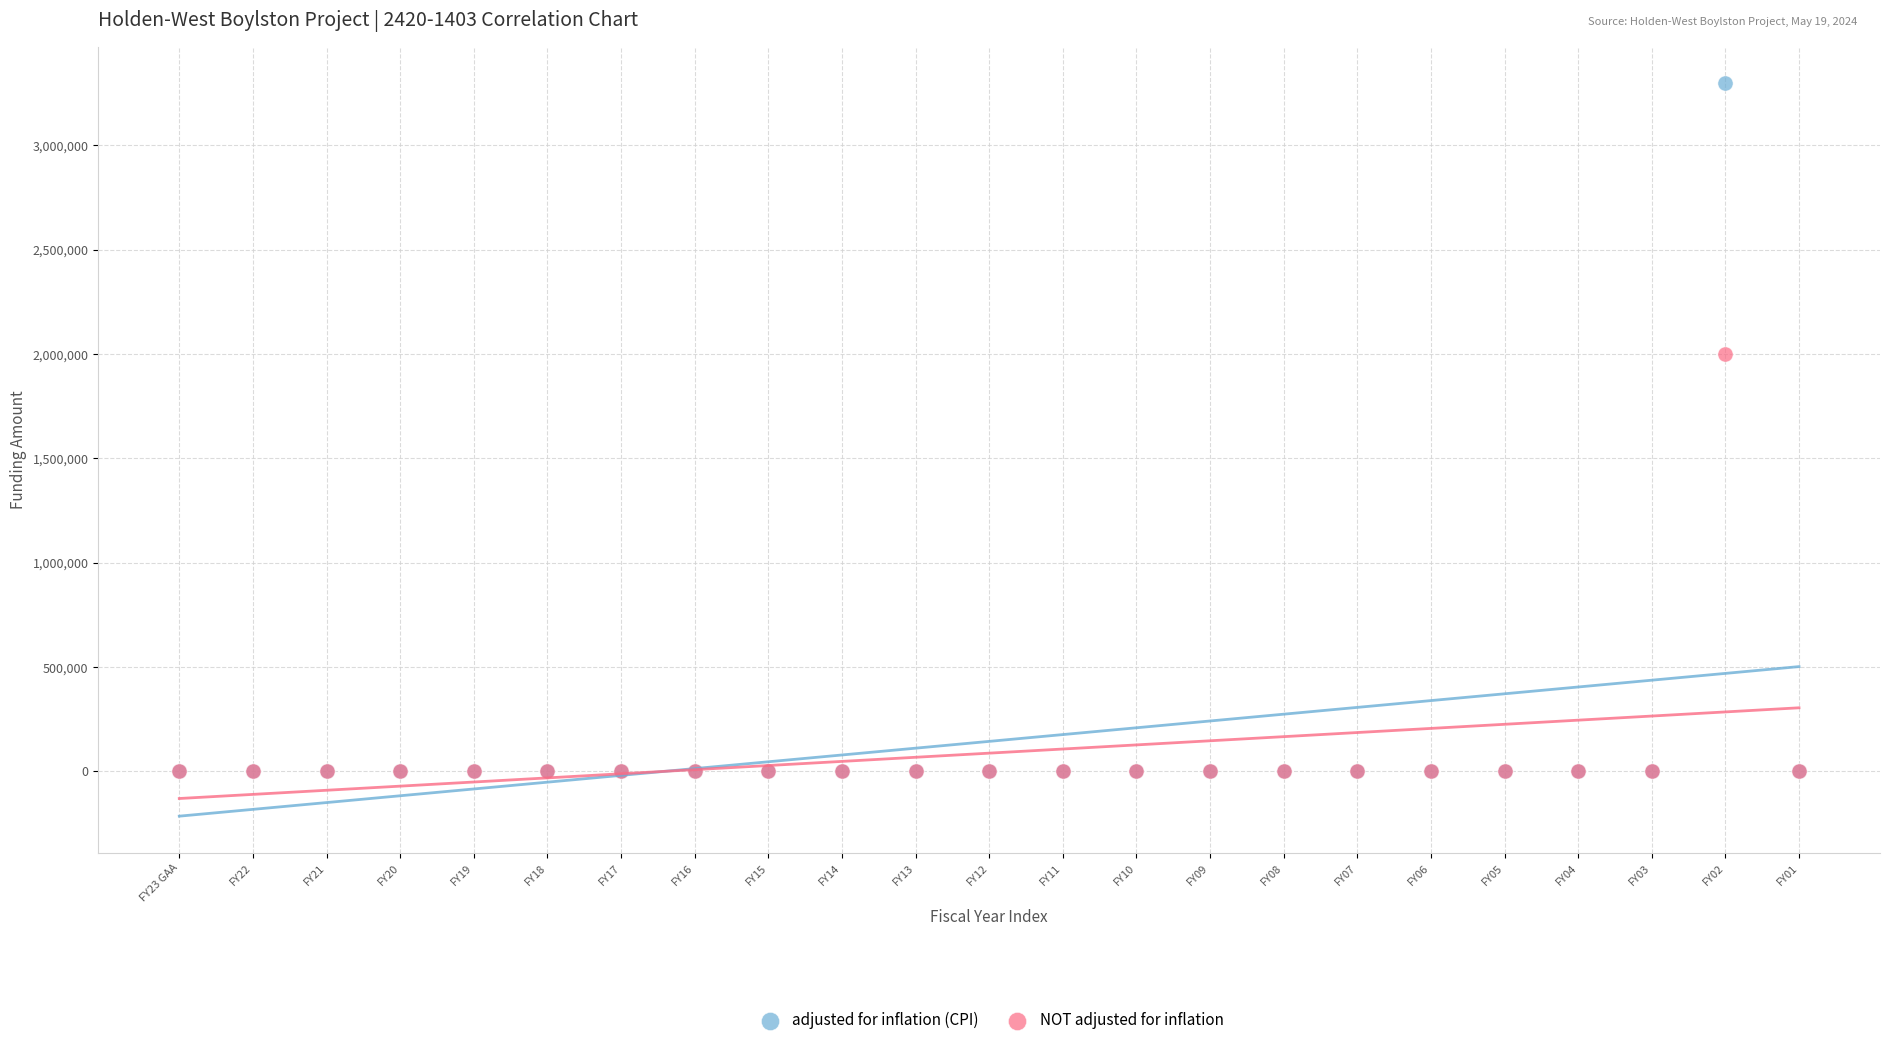

Across all series, what Y value is closest to 1648876?

2000000